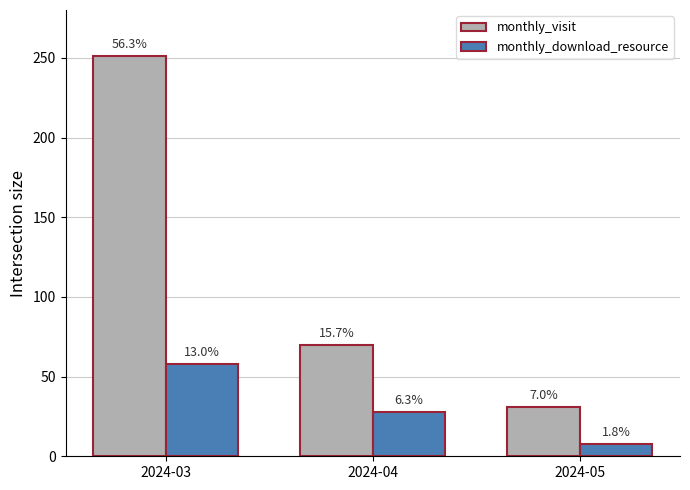

What are all the series names shown in the legend?

monthly_visit, monthly_download_resource